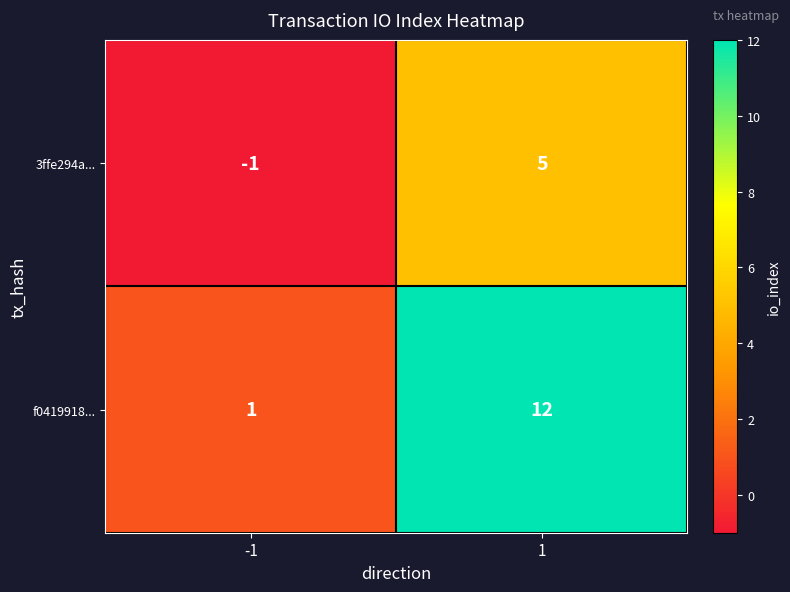

What is the sum of all 3ffe294a... values?

4